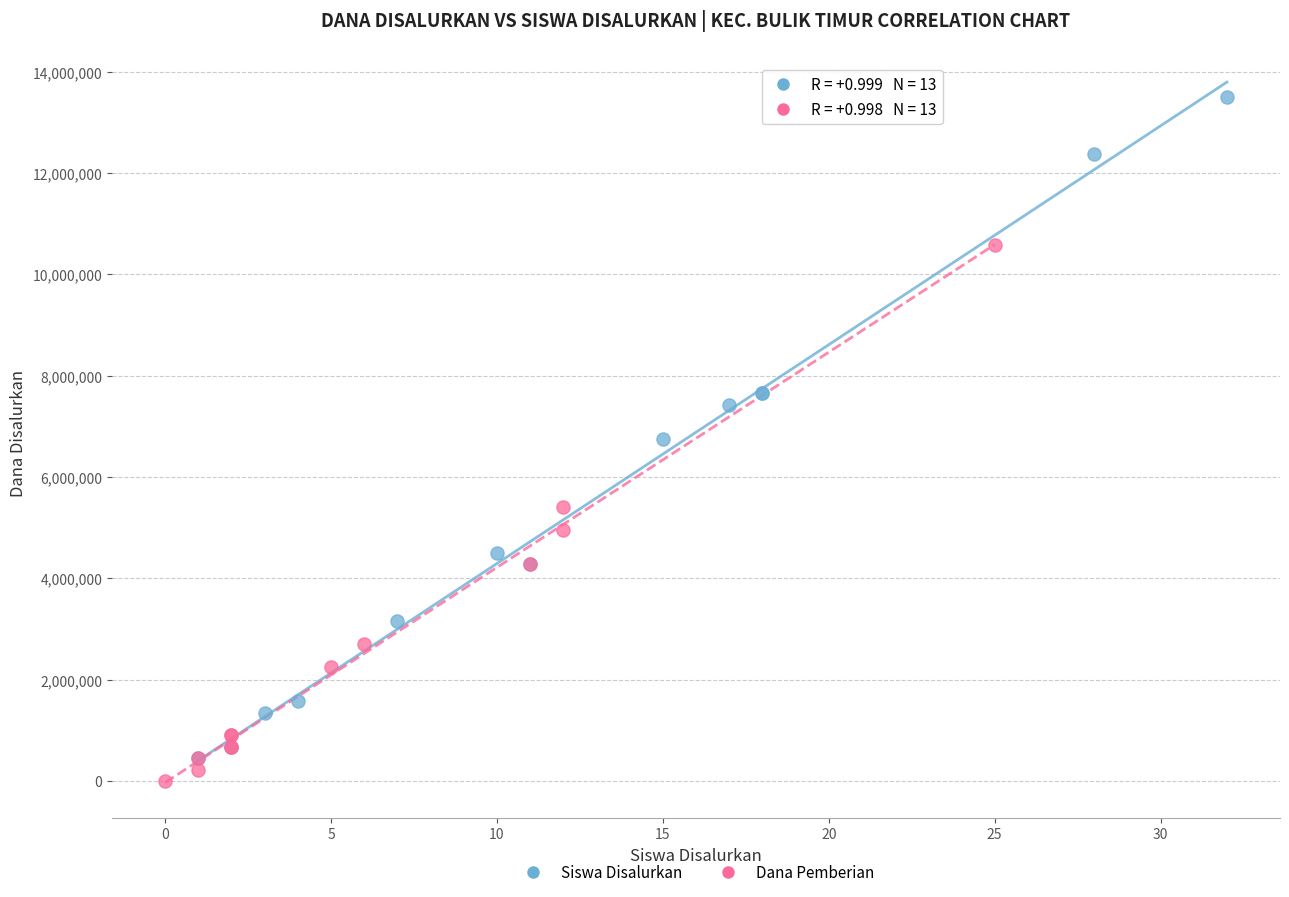

Which series has the widest spread of Y values?

Siswa Disalurkan